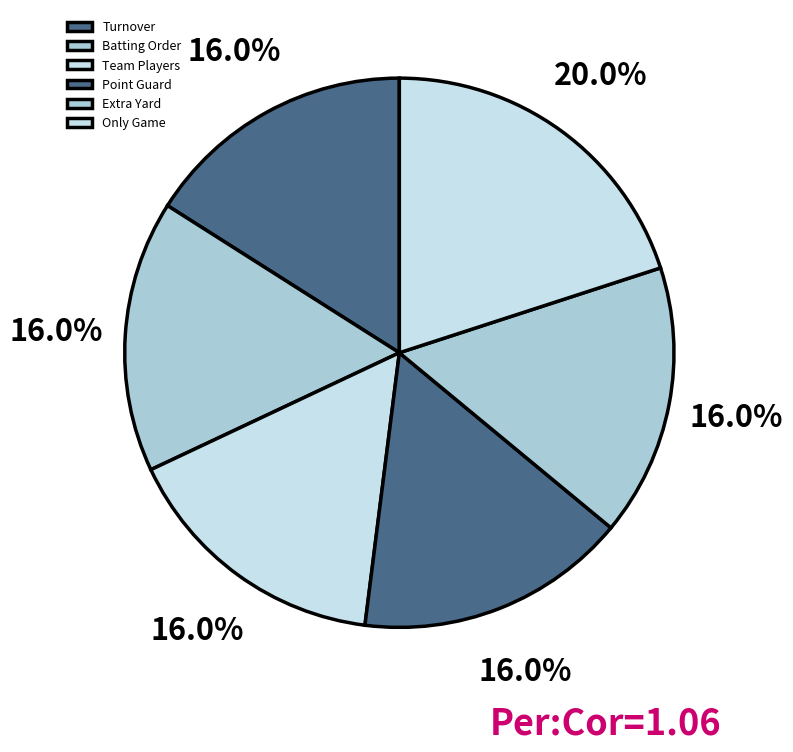

What is the total percentage of Extra Yard and Turnover?

32.0%